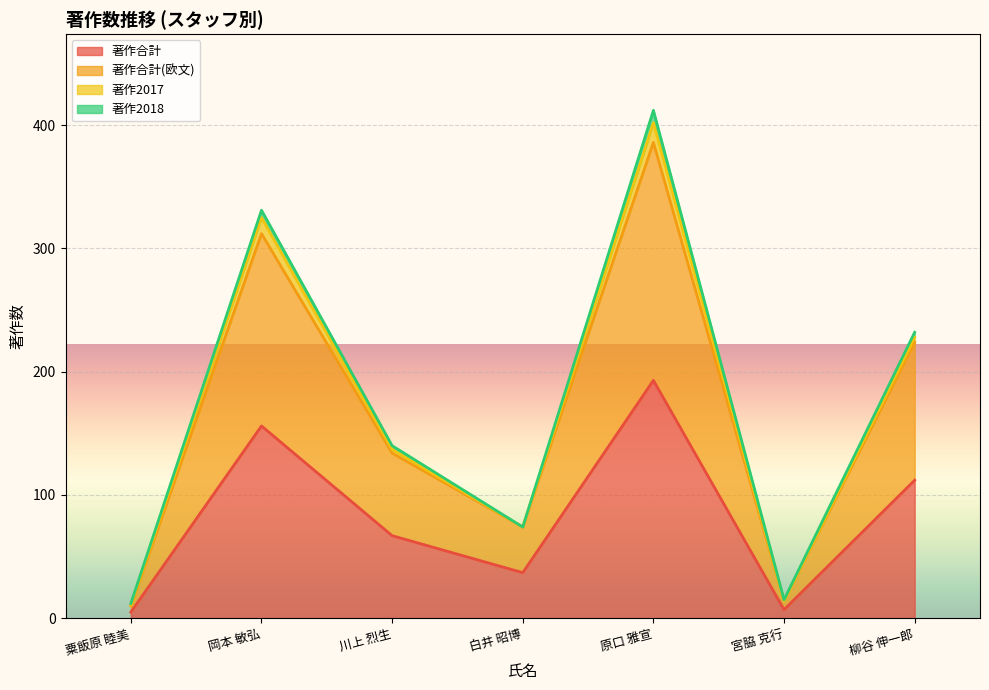

Between 岡本 敏弘 and 宮脇 克行, which series saw the biggest shift?

著作合計(欧文)